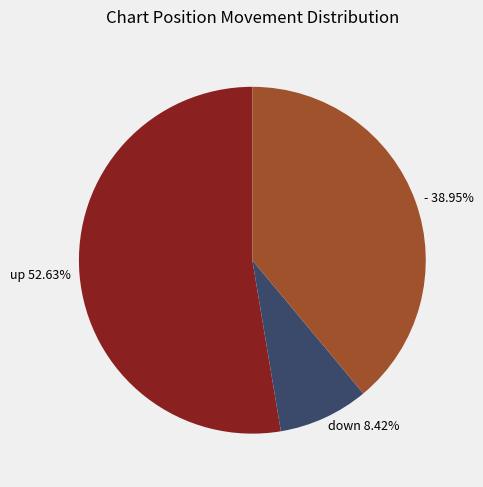

Which slice is the smallest?

down